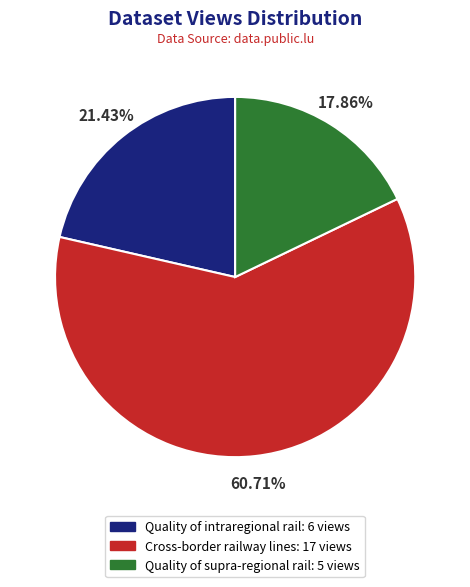

Combined, do Quality of supra-regional rail and Cross-border railway lines account for over 50%?

Yes